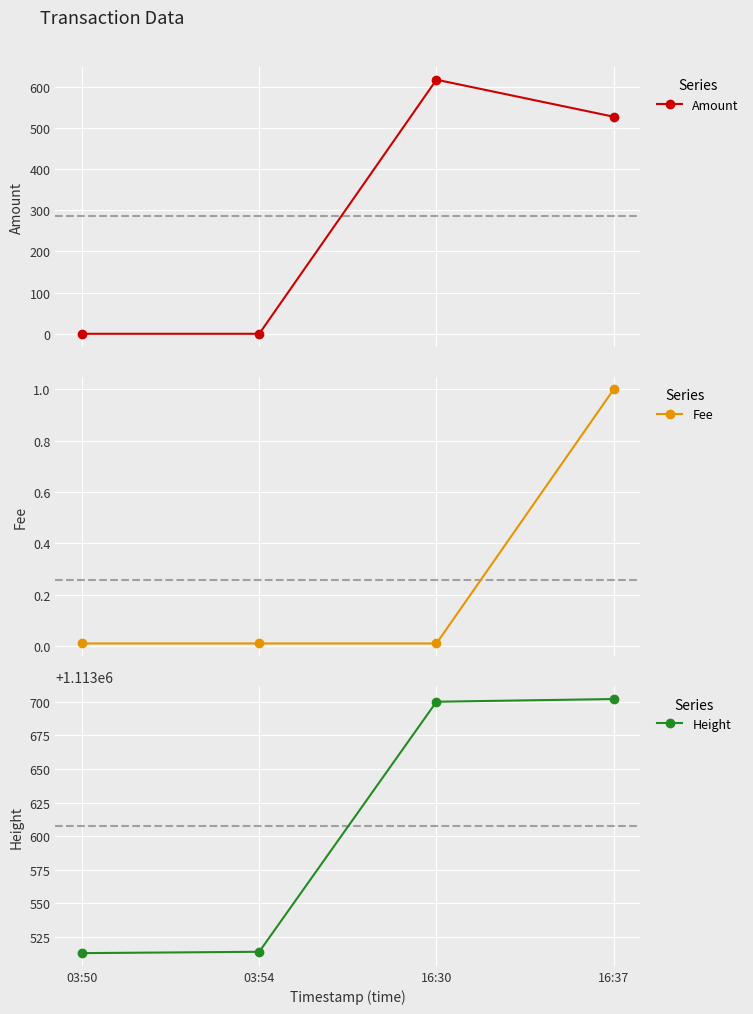

What is the value of the Amount point at the 4th from the left?

527.0